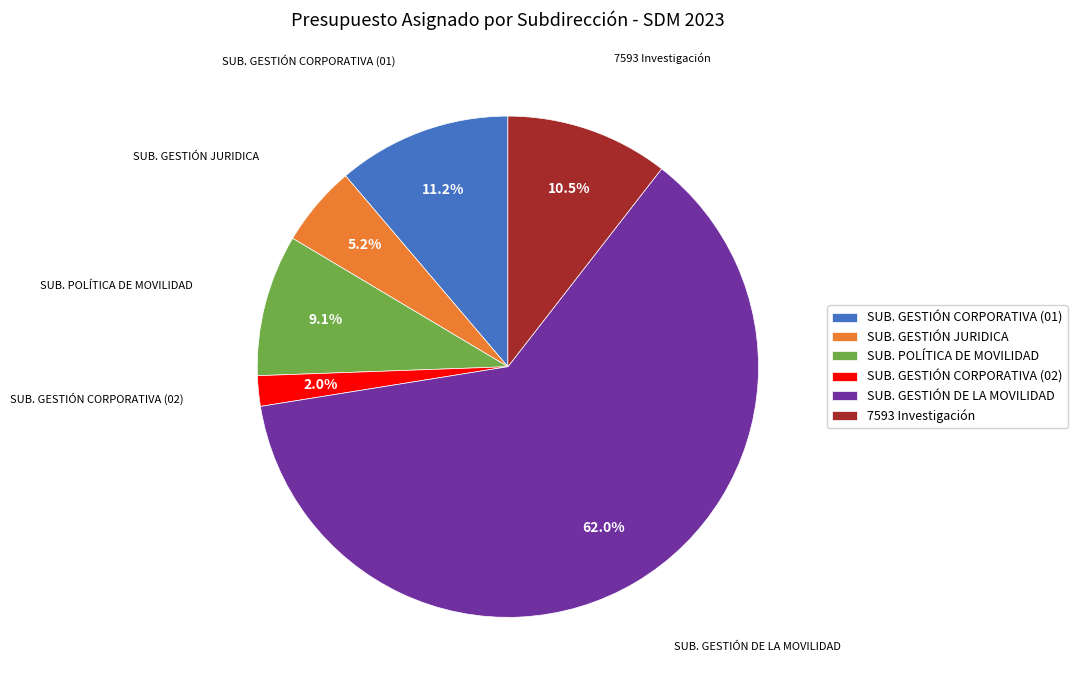

To the nearest percent, what portion does SUB. GESTIÓN JURIDICA represent?

5%